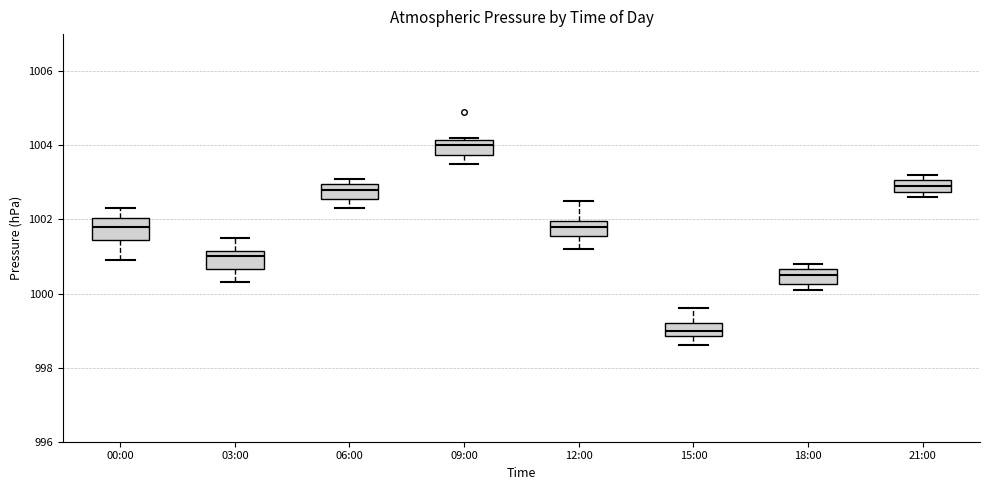

Where is the lower edge of the box for 21:00 on the y-axis? The values are not printed on the chart, so give them approximately, as read against the axis.

1002.8